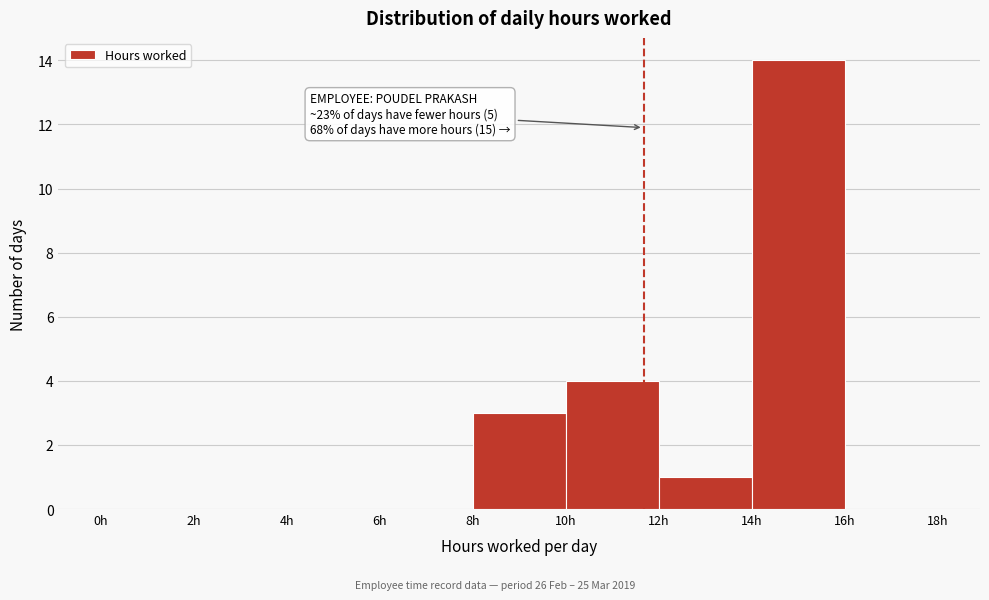

Over which range of the x-axis is the bar tallest?

14 to 16